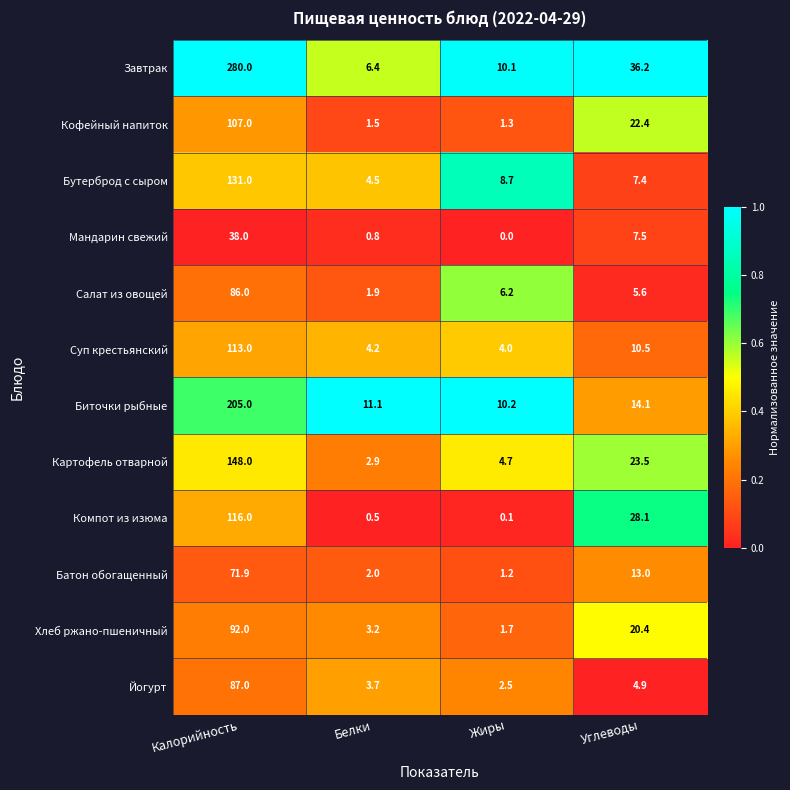

What is the lowest value of the Суп крестьянский series?

4.0